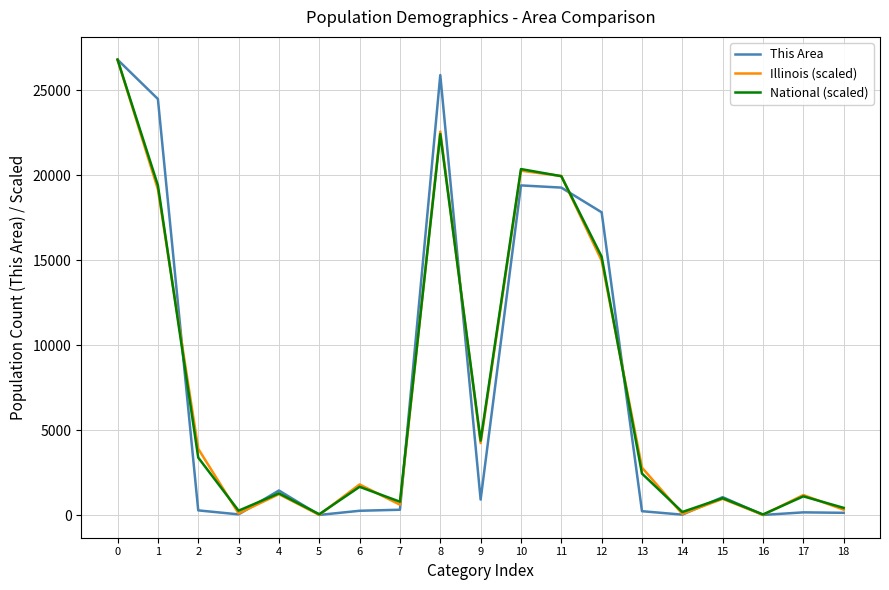

What are all the series names shown in the legend?

This Area, Illinois (scaled), National (scaled)